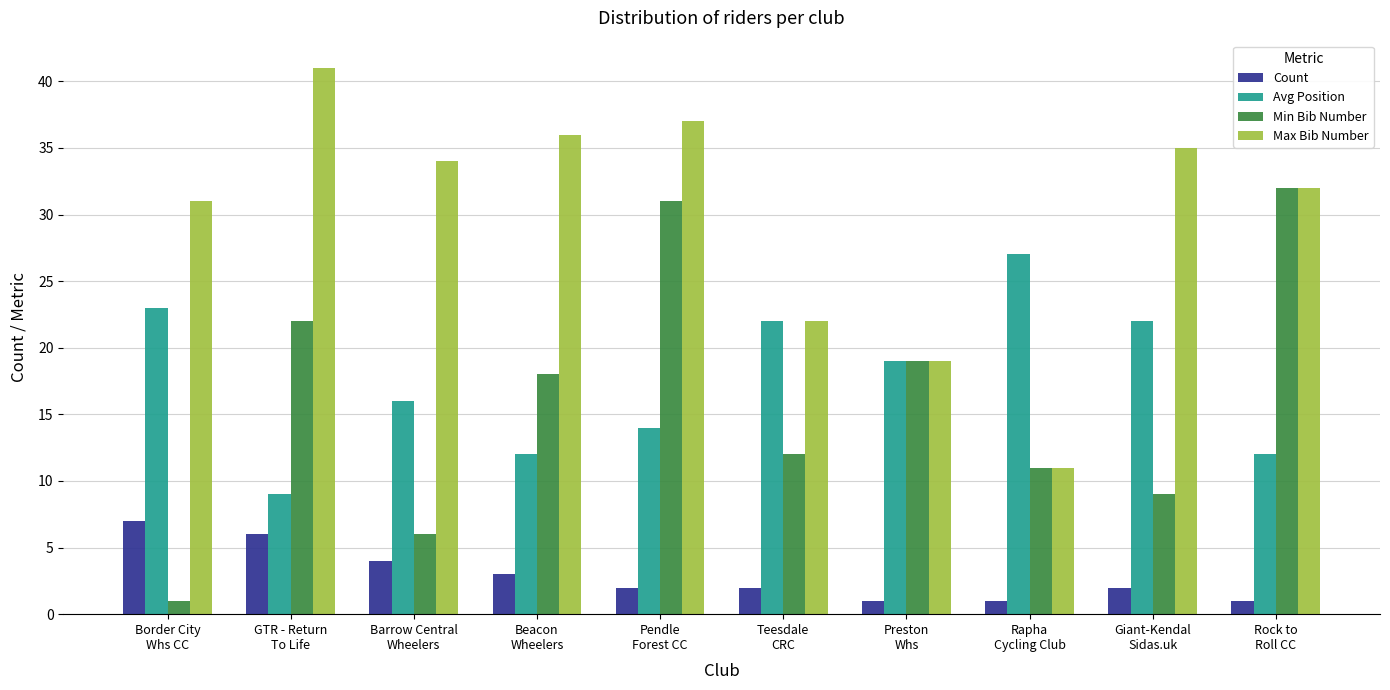

What is the maximum value for Max Bib Number?

41